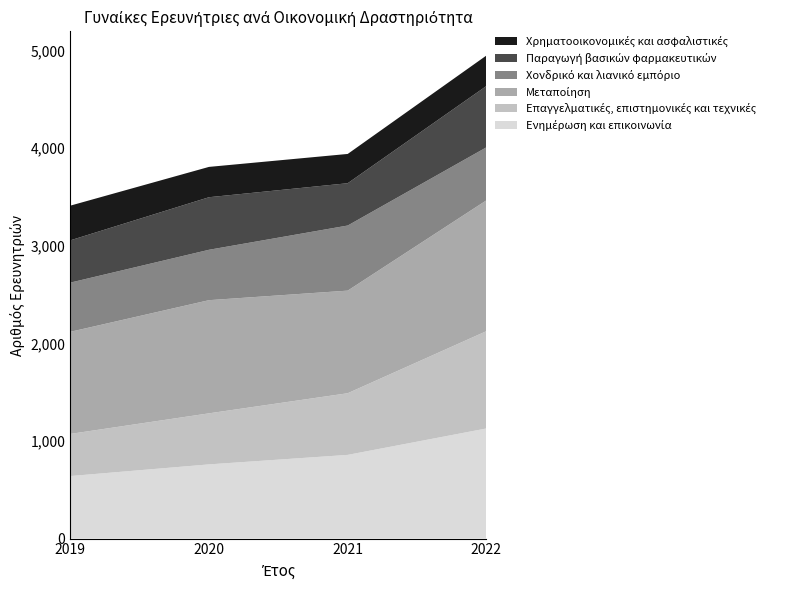

Reading left to right, list all the values displayed in this chart.

Ενημέρωση και επικοινωνία: 2019=640.5	2020=760.0	2021=857.3	2022=1128.2
Επαγγελματικές, επιστημονικές και τεχνικές: 2019=431.7	2020=523.2	2021=631.8	2022=997.0
Μεταποίηση: 2019=1046.3	2020=1159.6	2021=1051.4	2022=1340.8
Χονδρικό και λιανικό εμπόριο: 2019=504.2	2020=516.4	2021=667.2	2022=543.2
Παραγωγή βασικών φαρμακευτικών: 2019=433.3	2020=538.6	2021=433.5	2022=628.5
Χρηματοοικονομικές και ασφαλιστικές: 2019=355.4	2020=310.7	2021=300.0	2022=312.1